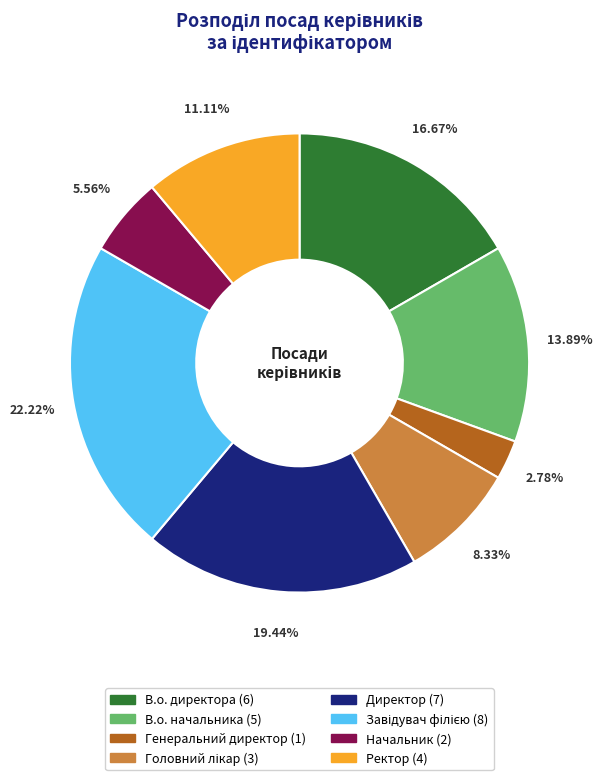

To the nearest percent, what is the average slice percentage?

12%